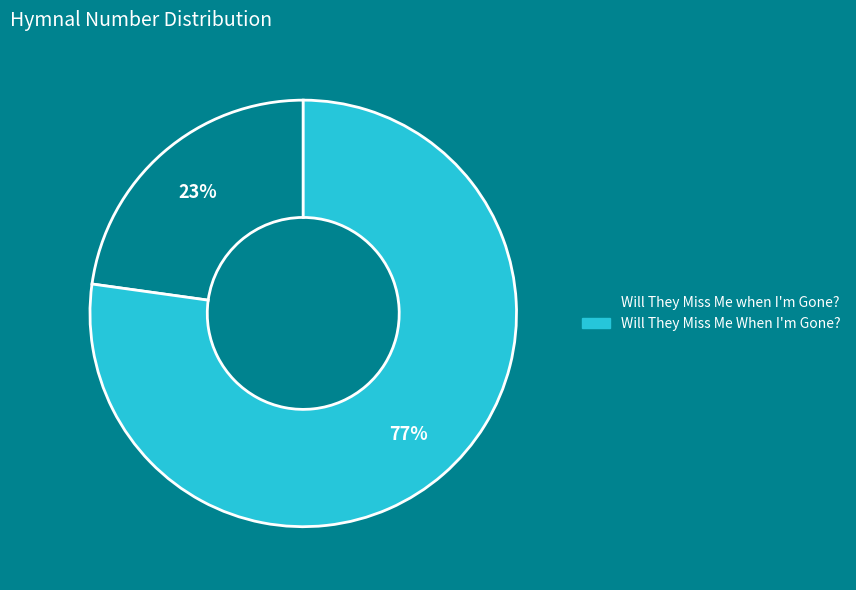

Between Will They Miss Me When I'm Gone? and Will They Miss Me when I'm Gone?, which is larger?

Will They Miss Me When I'm Gone?